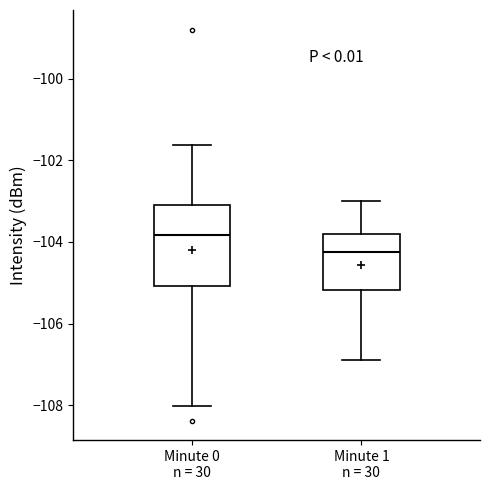

Reading left to right, transcribe this box plot: for each box, give where its median line is, the range the box spans, and where its two whiskers end, as read against the y-axis. The values are not printed on the chart, so give them approximately, as read against the axis.

Minute 0 n = 30: median -103.8, box -105.0 to -103.2, whiskers -108.0 to -101.6
Minute 1 n = 30: median -104.2, box -105.2 to -103.8, whiskers -106.8 to -103.0